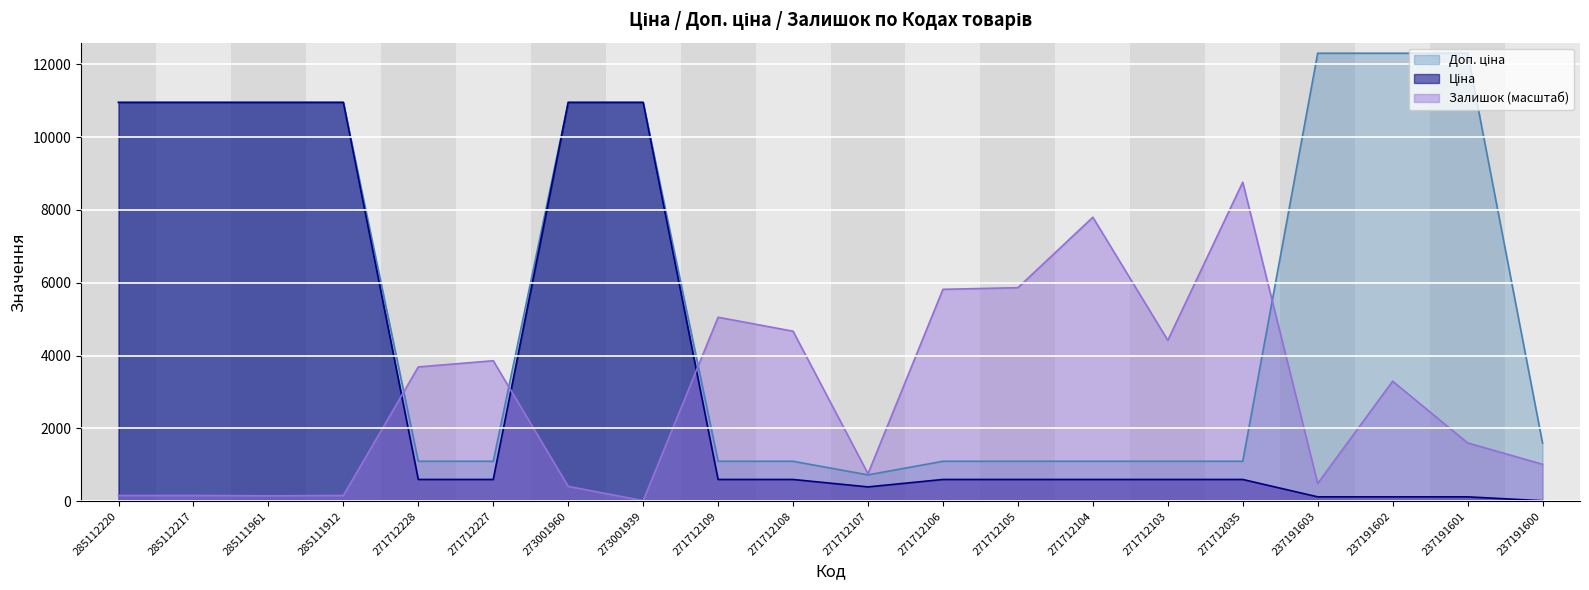

What are all the series names shown in the legend?

Ціна, Доп. ціна, Залишок